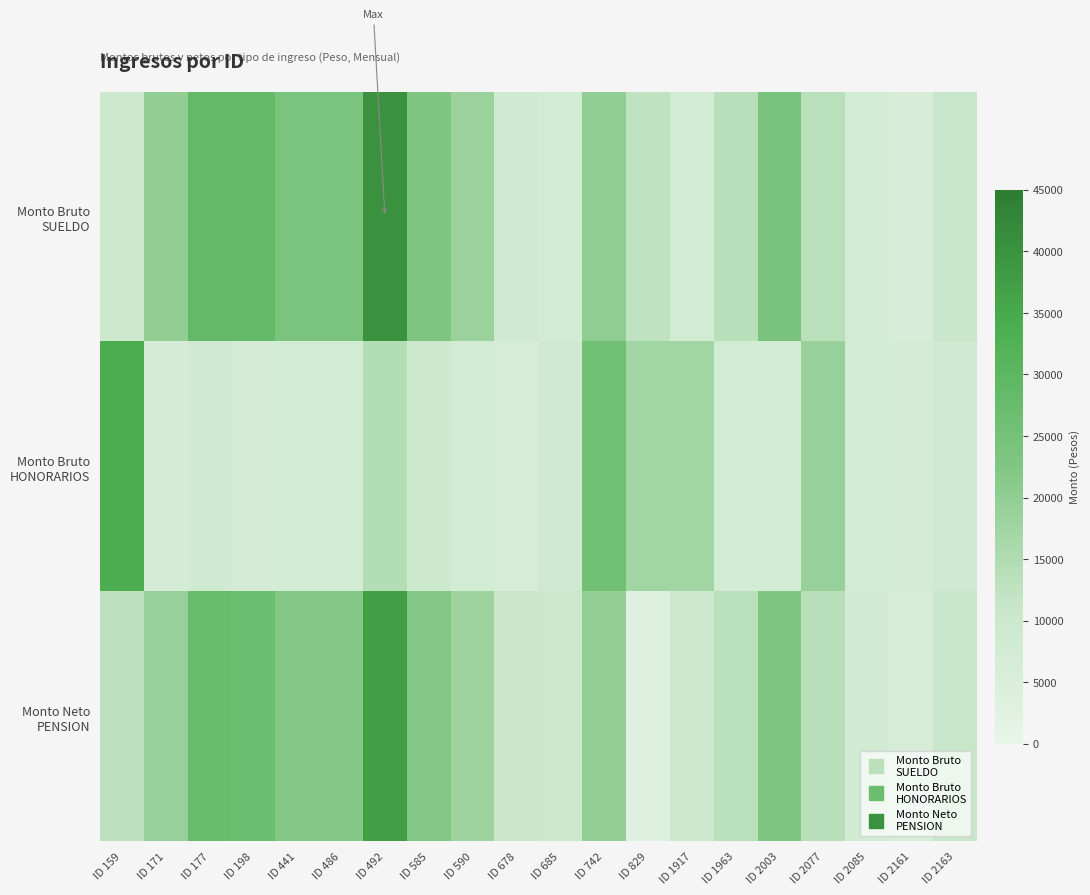

How many data points does each series have?

20